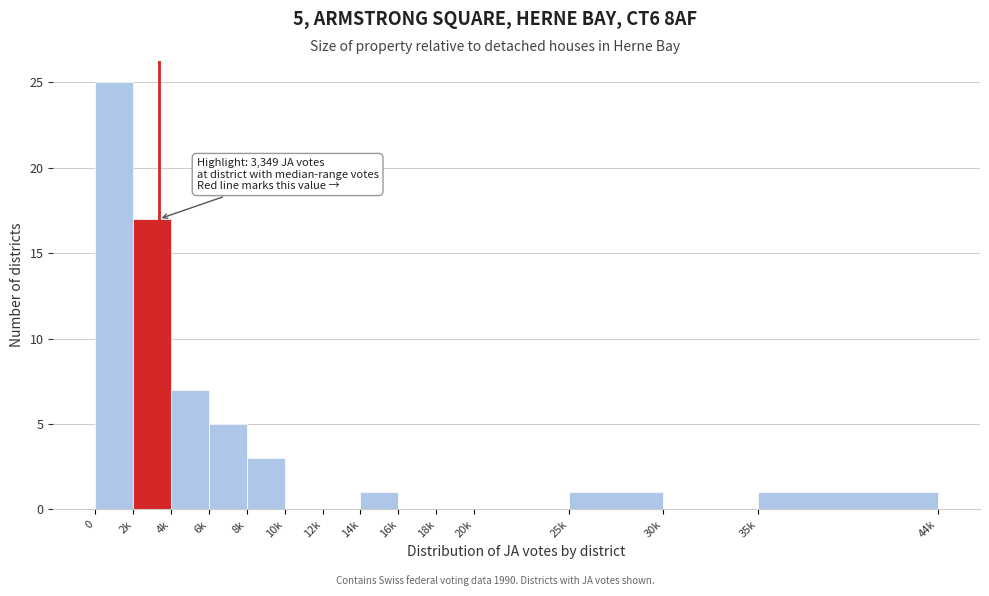

Reading left to right, list all the values displayed in this chart.

0=25	2k=17	4k=7	6k=5	8k=3	10k=0	12k=0	14k=1	16k=0	18k=0	20k=0	25k=1	30k=0	35k=1